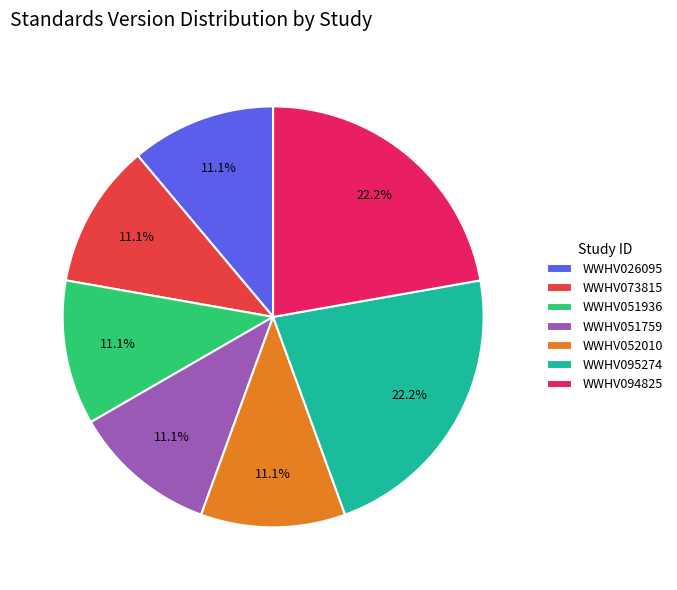

Which has a higher value, WWHV051936 or WWHV095274?

WWHV095274